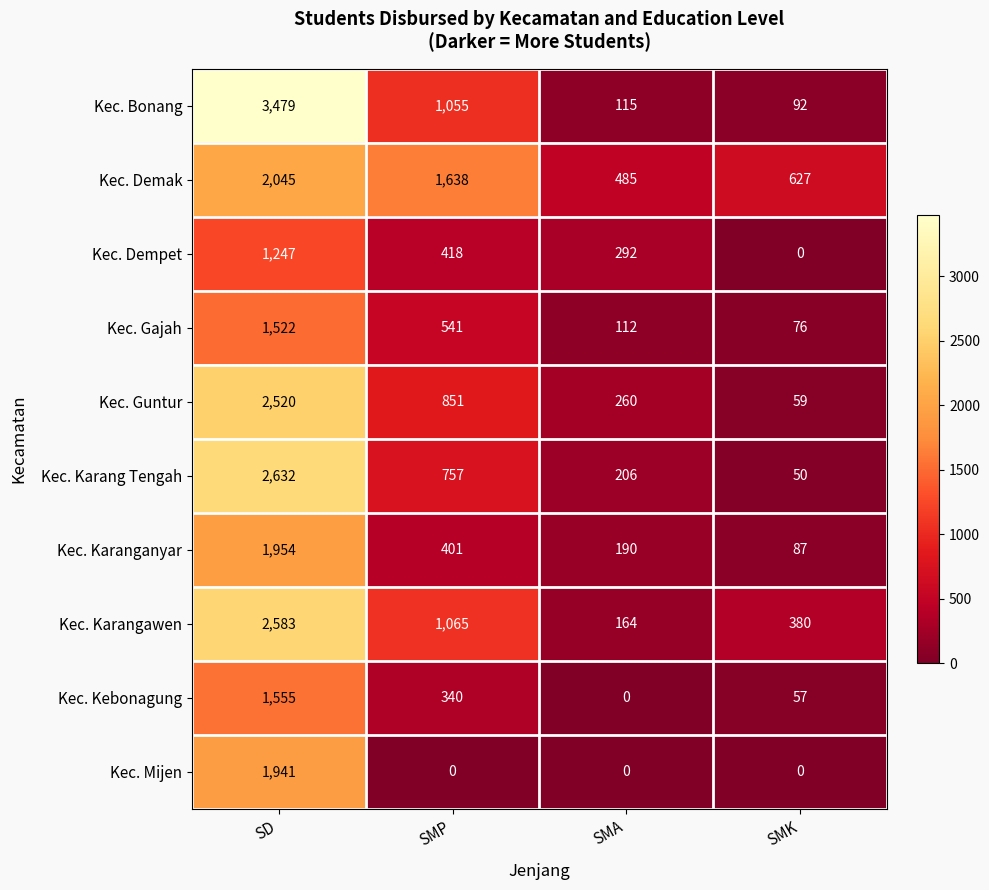

How many data points does each series have?

4